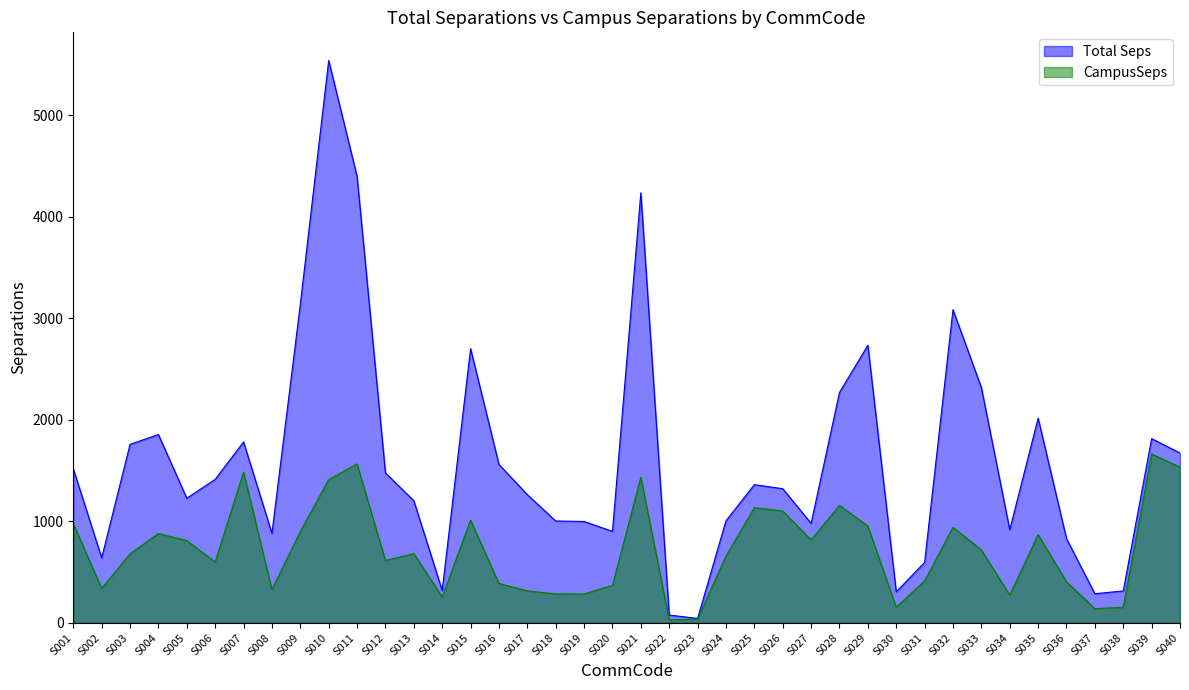

What is the value of the Total Seps point at the 5th from the left?

1227.7